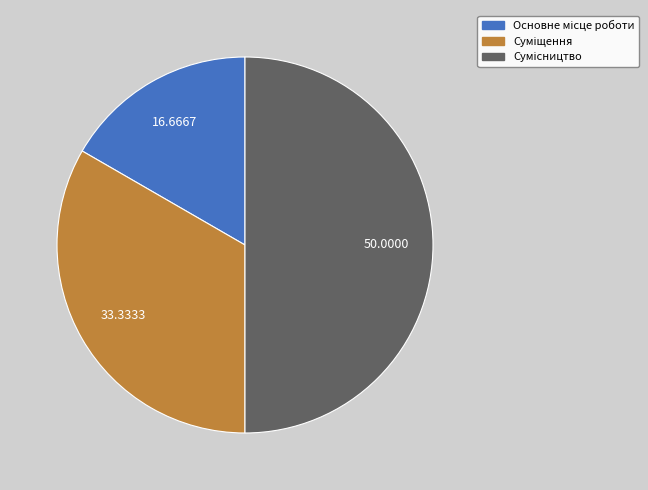

How many slices are in this pie chart?

3